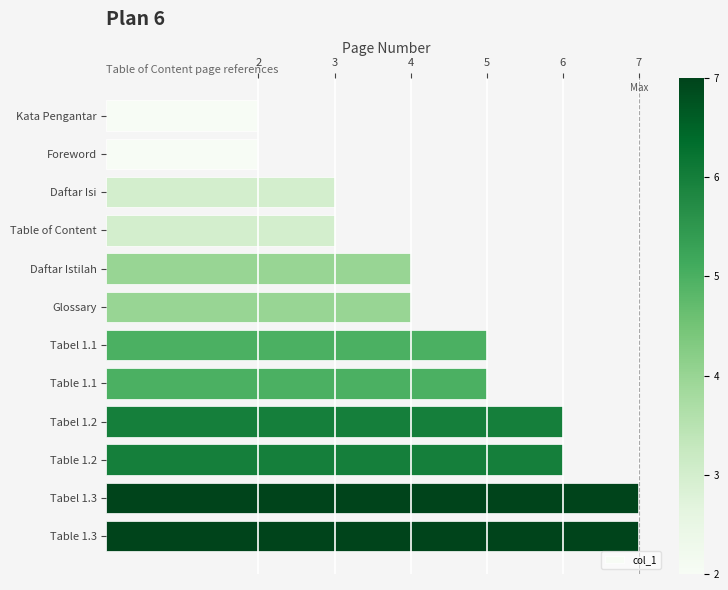

Are the bars grouped side by side (vs. stacked)?

No